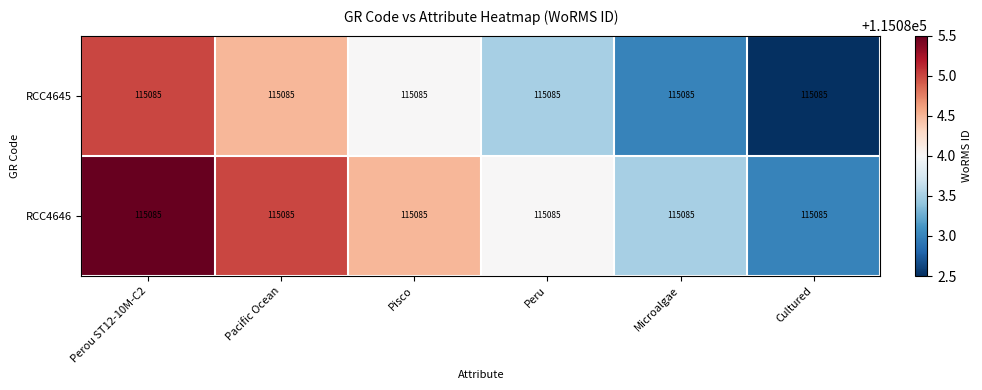

Count the RCC4645 values in the range 115083 to 115084.

3